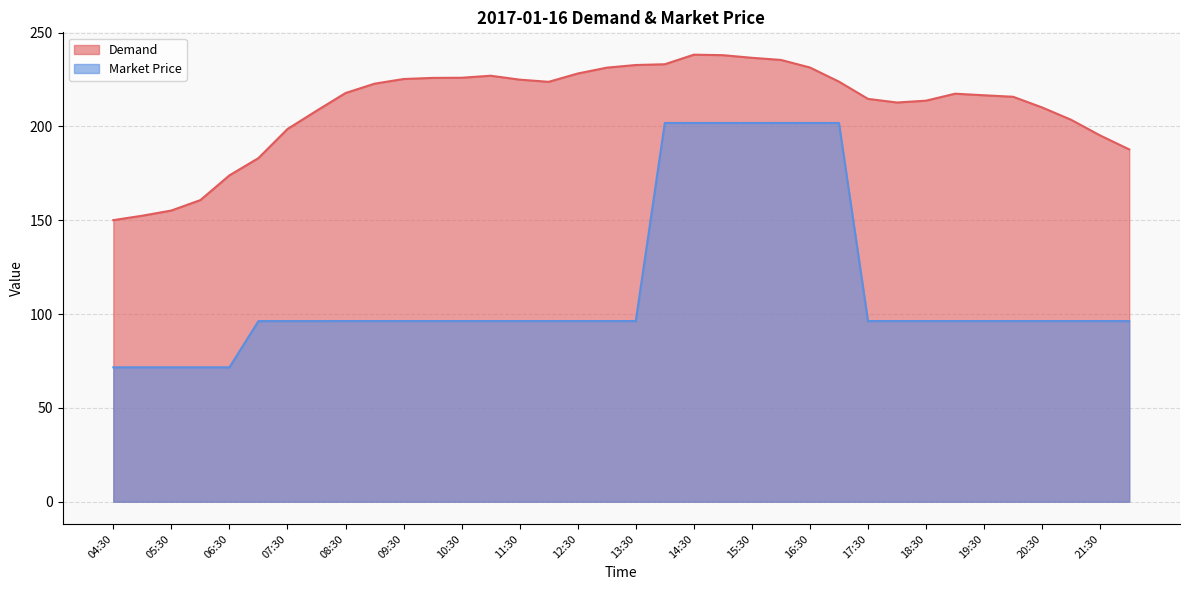

Reading left to right, extract all data points from this chart.

Demand: 150.0	152.4	155.1	160.7	173.9	183.1	198.6	208.3	217.8	222.7	225.2	225.8	225.9	227.0	224.9	223.7	228.1	231.3	232.7	233.1	238.2	237.9	236.5	235.4	231.4	223.8	214.6	212.7	213.7	217.4	216.6	215.8	210.1	203.5	195.1	187.7
Market Price: 71.6	71.6	71.6	71.6	71.6	96.2	96.2	96.2	96.2	96.2	96.2	96.2	96.2	96.2	96.2	96.2	96.2	96.2	96.2	201.8	201.8	201.8	201.8	201.8	201.8	201.8	96.2	96.2	96.2	96.2	96.2	96.2	96.2	96.2	96.2	96.2